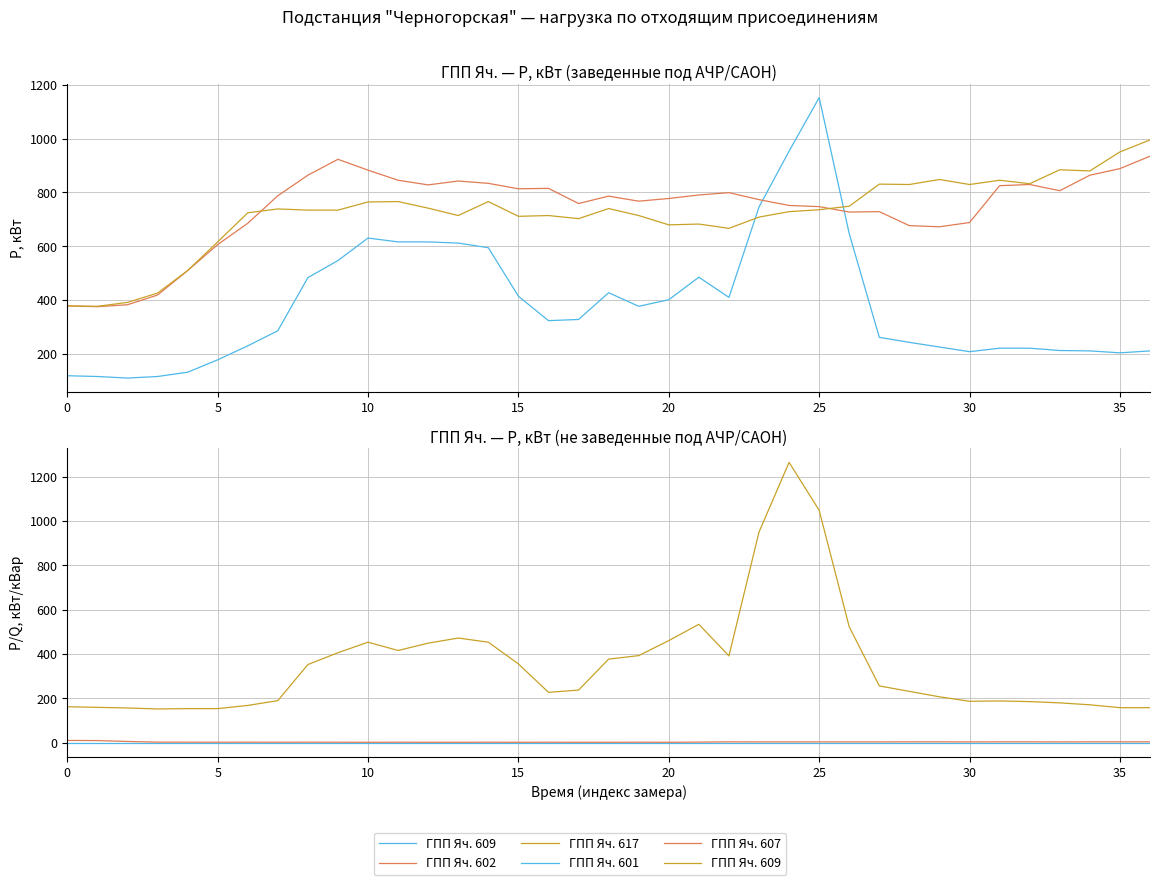

Is the value of ГПП Яч. 609 Q, кВар at 35 greater than the value of ГПП Яч. 601 P, кВт at 5?

Yes